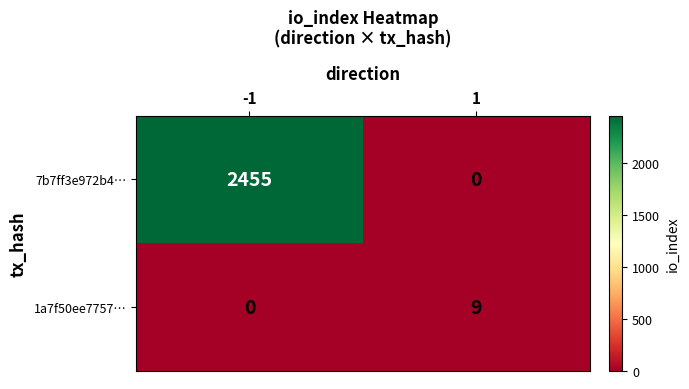

What is the sum of all 7b7ff3e972b4… values?

2455